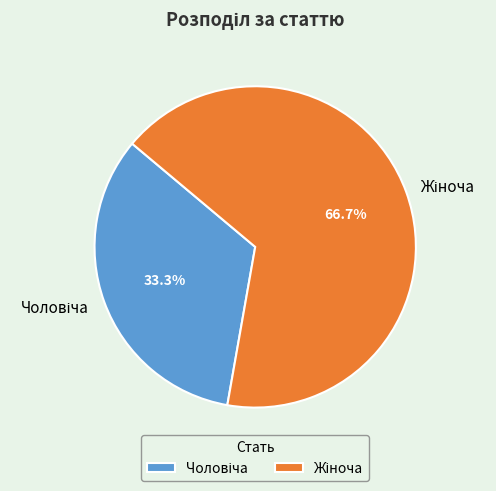

How many segments does this pie chart have?

2